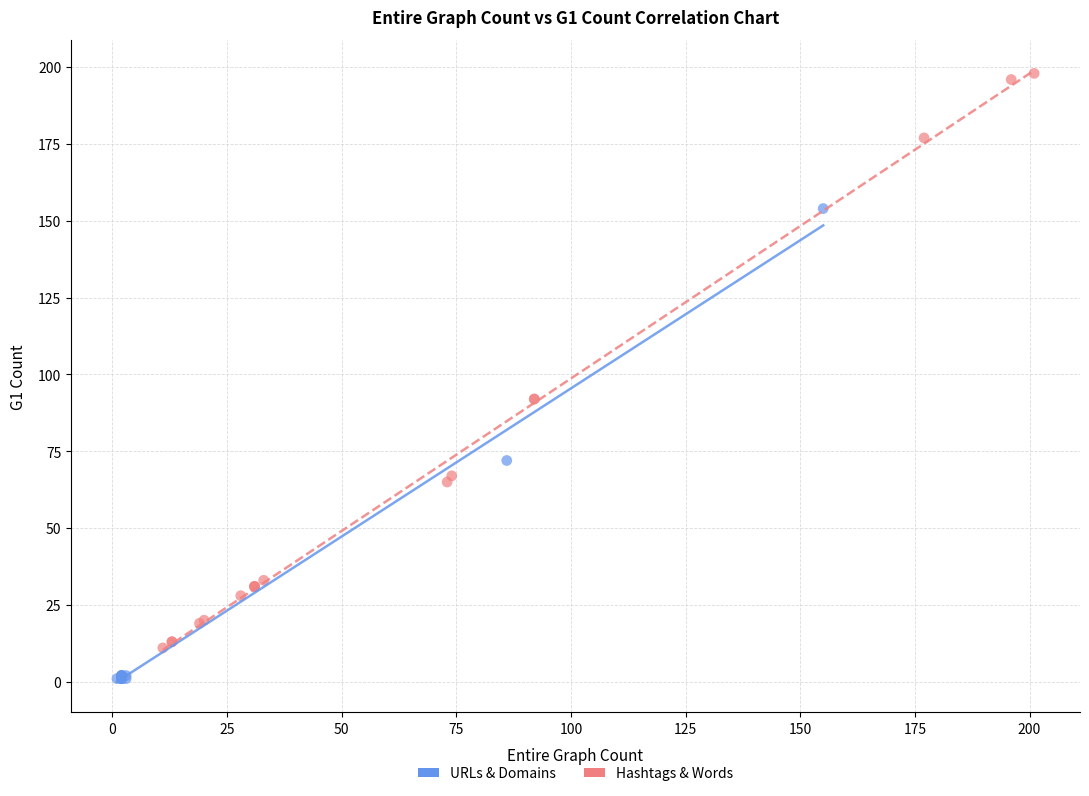

Which series has the widest spread of Y values?

Hashtags & Words